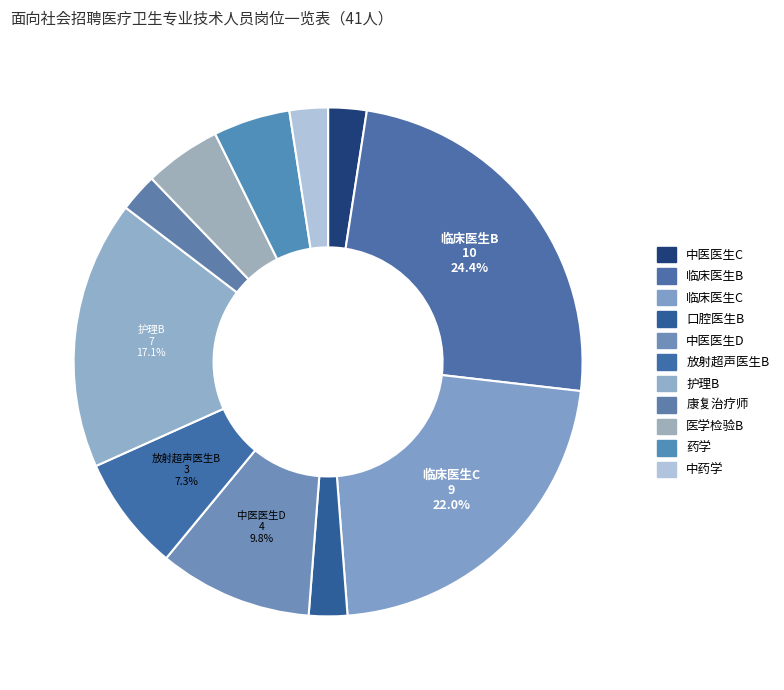

Does 中医医生C account for over 50% of the chart?

No